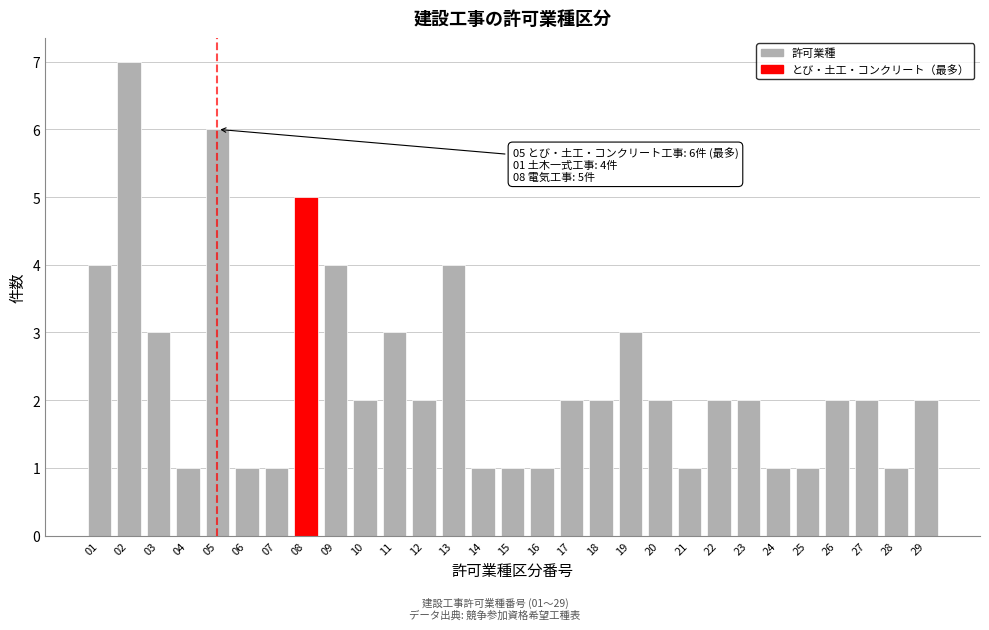

Reading right to left, extract all data points from this chart.

29=2	28=1	27=2	26=2	25=1	24=1	23=2	22=2	21=1	20=2	19=3	18=2	17=2	16=1	15=1	14=1	13=4	12=2	11=3	10=2	09=4	08=5	07=1	06=1	05=6	04=1	03=3	02=7	01=4